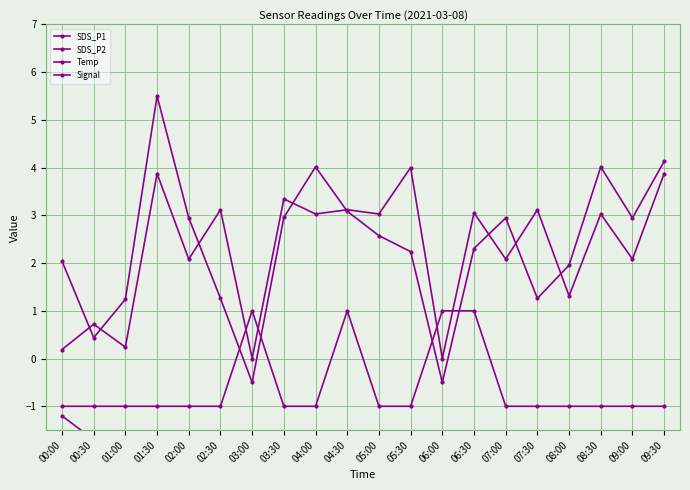

How many lines are shown in the chart?

4